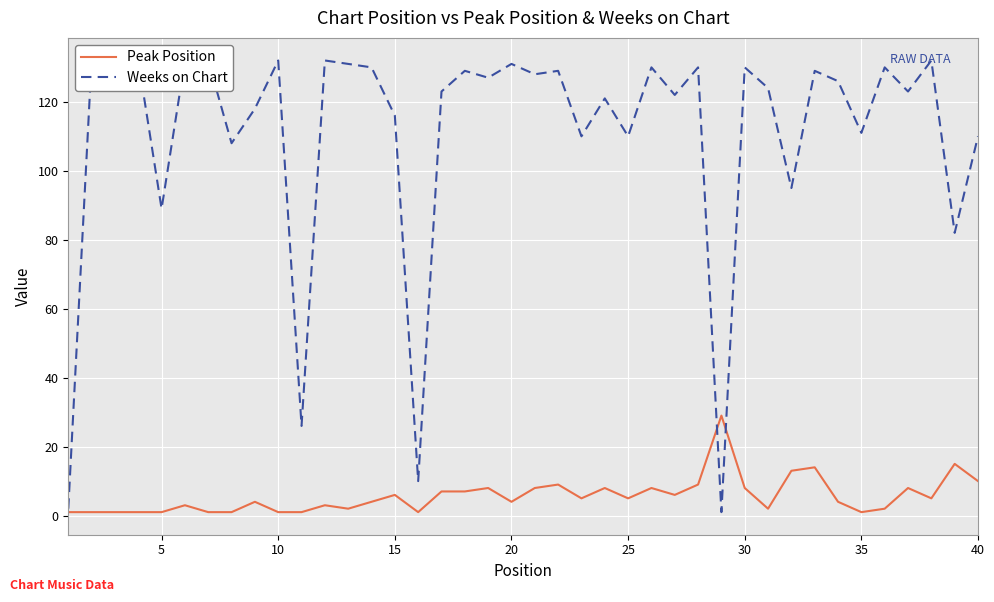

The Peak Position series shows 5 at 25. True or false?

True